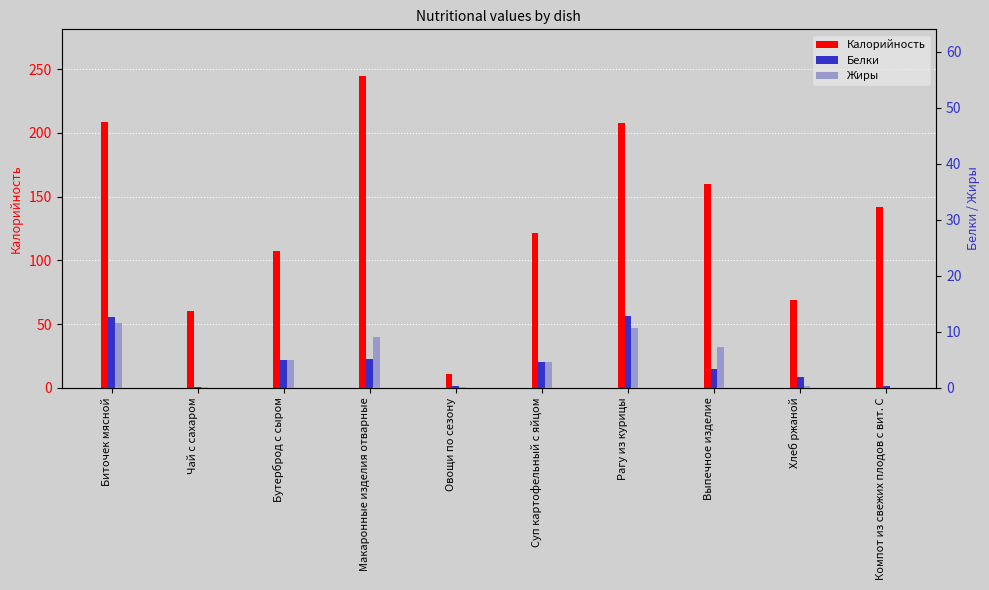

What is the difference between the maximum and minimum values in the Жиры series?

11.5